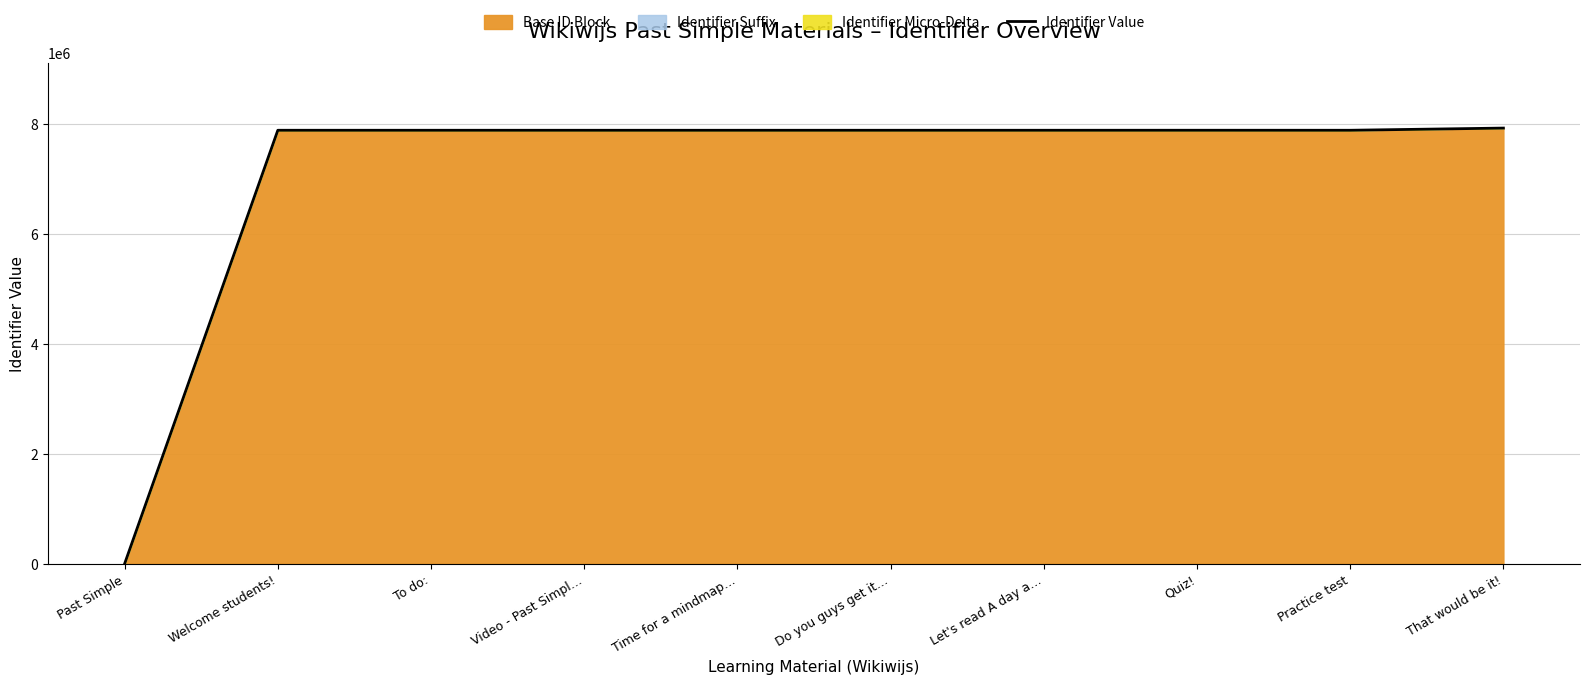

List the labels in order of value, smallest first.

Past Simple, Video - Past Simpl…, Time for a mindmap…, Do you guys get it…, Welcome students!, Let's read A day a…, Practice test, To do:, Quiz!, That would be it!